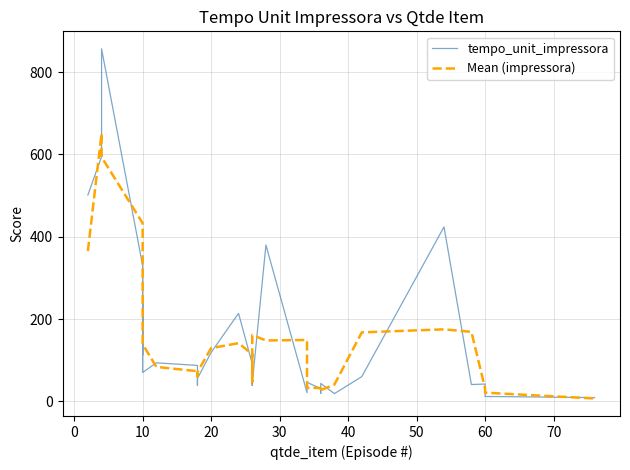

What is the value of the tempo_unit_impressora point at the 26th from the left?

60.3